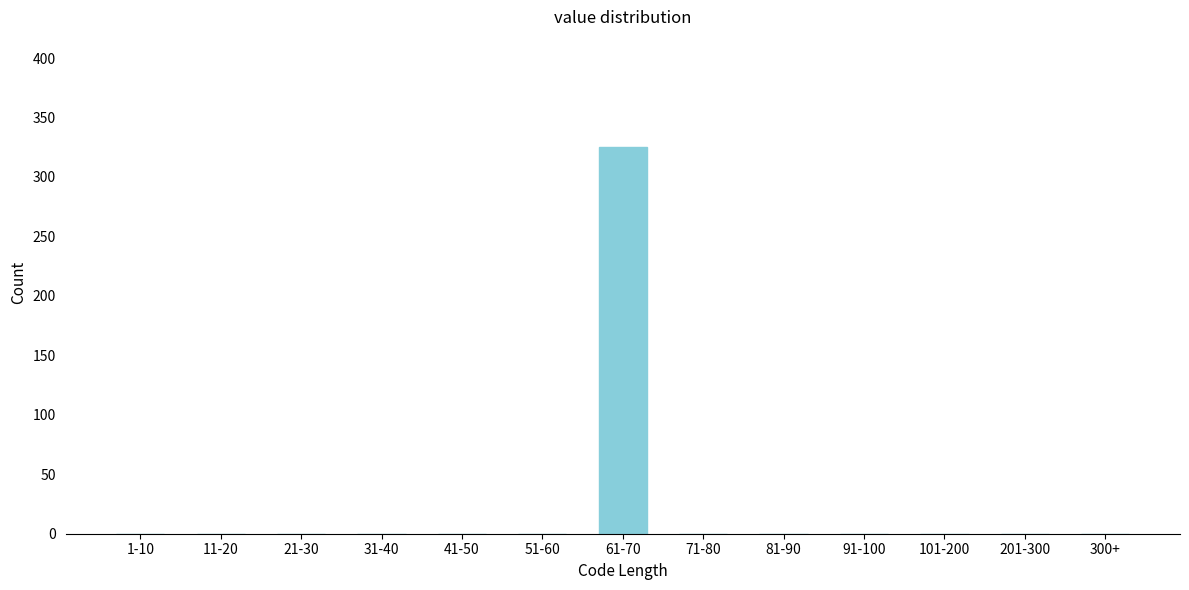

Reading left to right, list all the values displayed in this chart.

1-10=0	11-20=0	21-30=0	31-40=0	41-50=0	51-60=0	61-70=325	71-80=0	81-90=0	91-100=0	101-200=0	201-300=0	300+=0